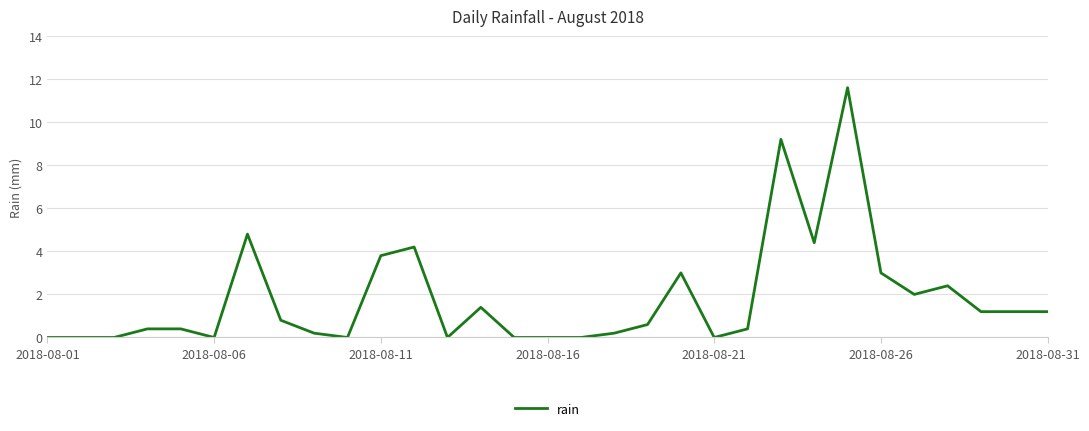

What is the difference between the maximum and minimum values?

11.6